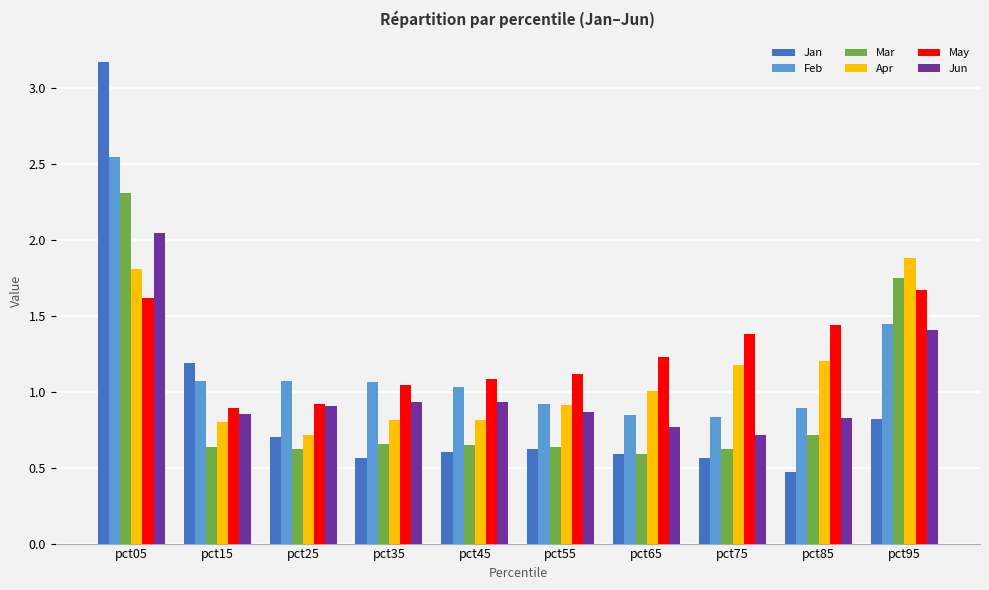

Which series has the largest range (max minus min)?

Jan